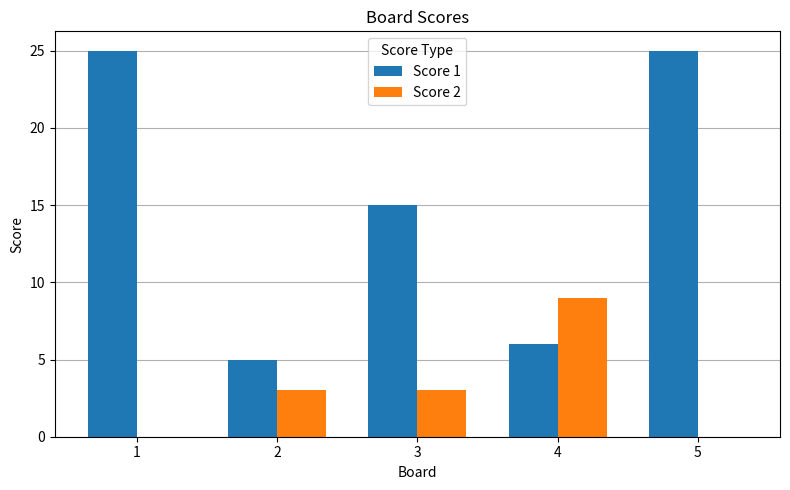

What is the maximum value shown in the chart?

25